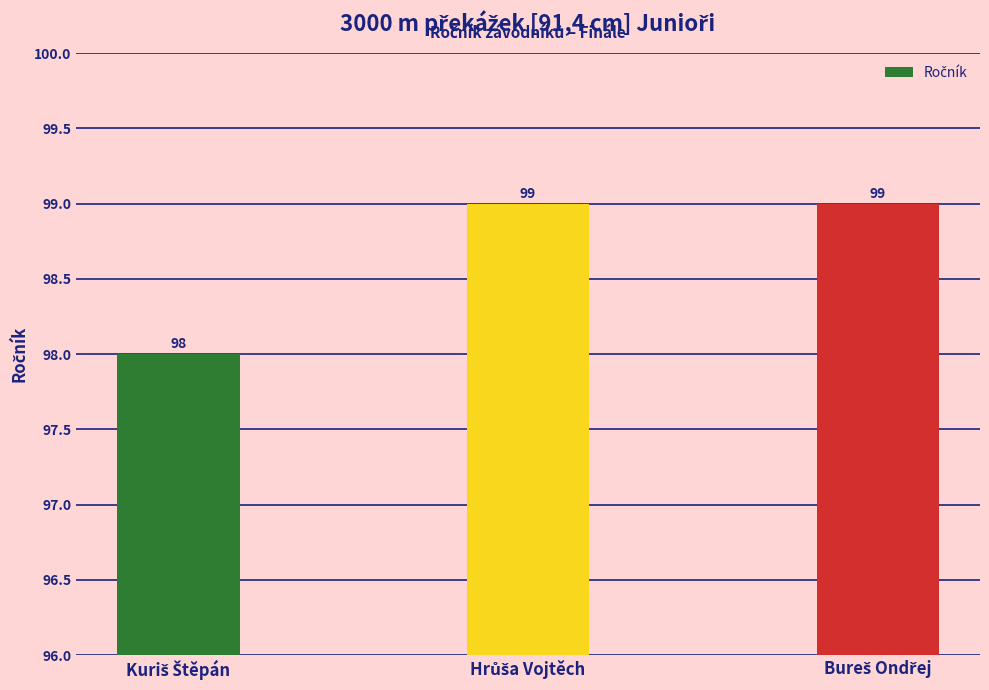

What is the smallest value displayed?

98